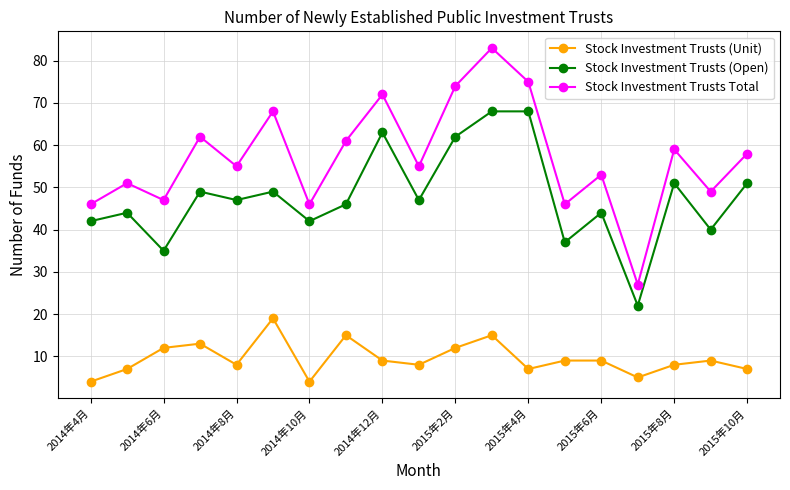

Which series has the largest total across all categories?

Stock Investment Trusts Total